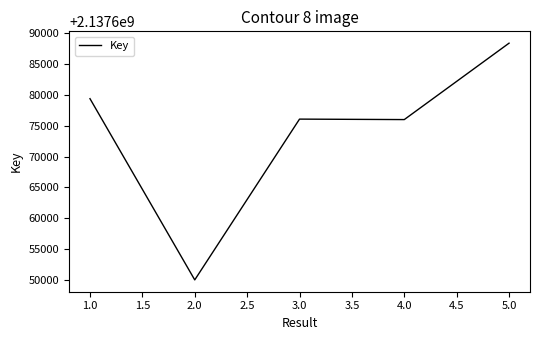

What is the difference between the second highest and second lowest values?

3385